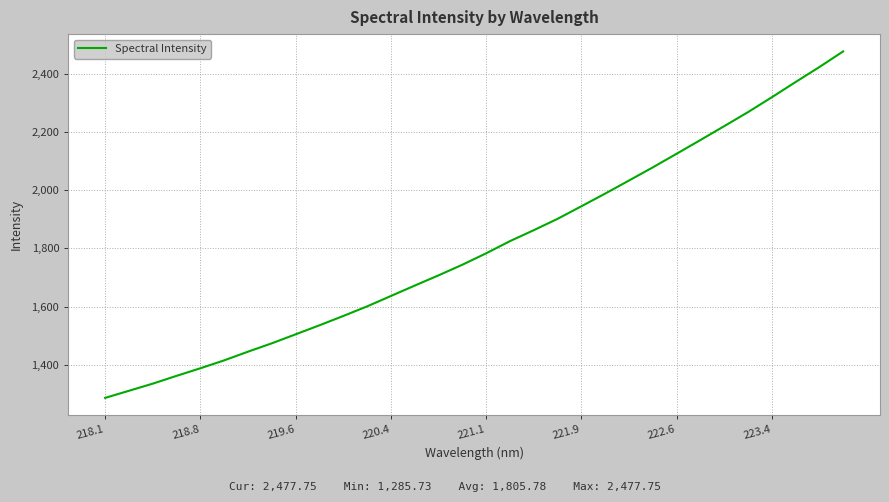

What is the difference between the maximum and minimum values?

1192.0